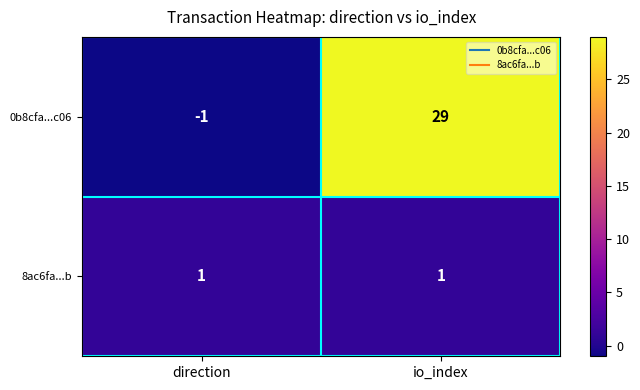

True or false: 8ac6fa...b has a value of 1 at direction.

True